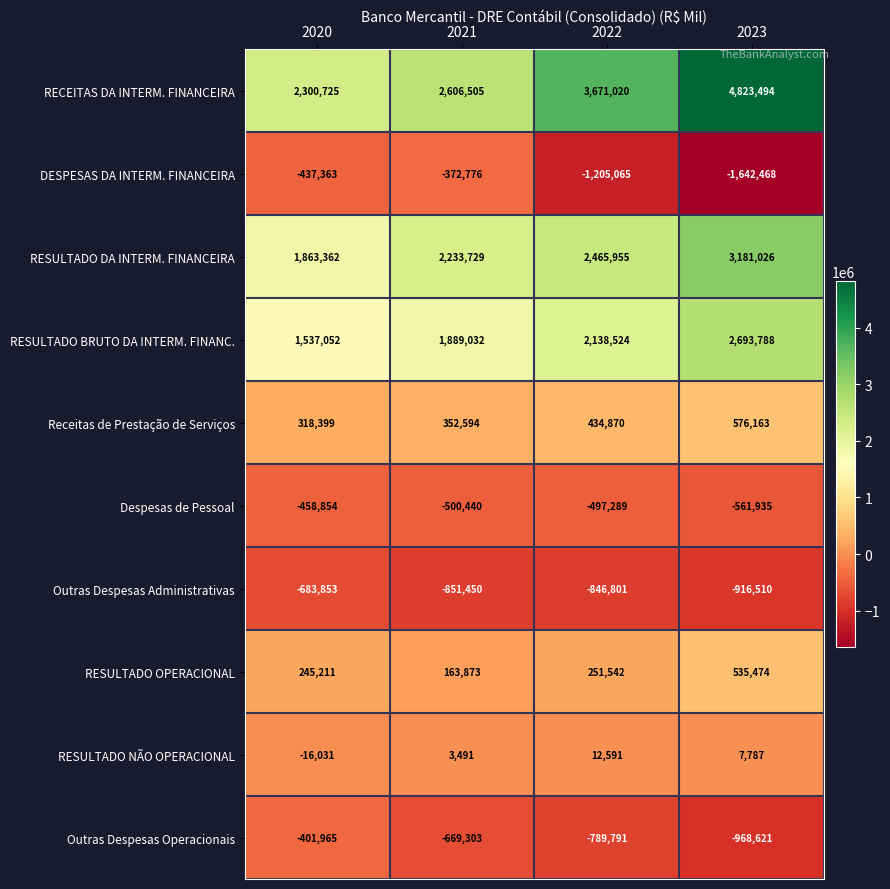

What is the sum of all RESULTADO BRUTO DA INTERM. FINANC. values?

8258396